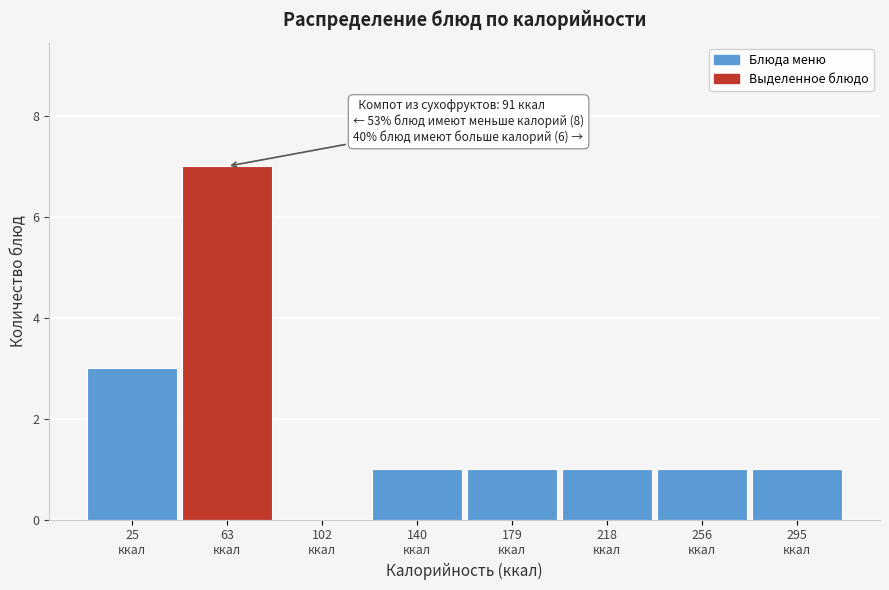

What is the sum of all values?

15